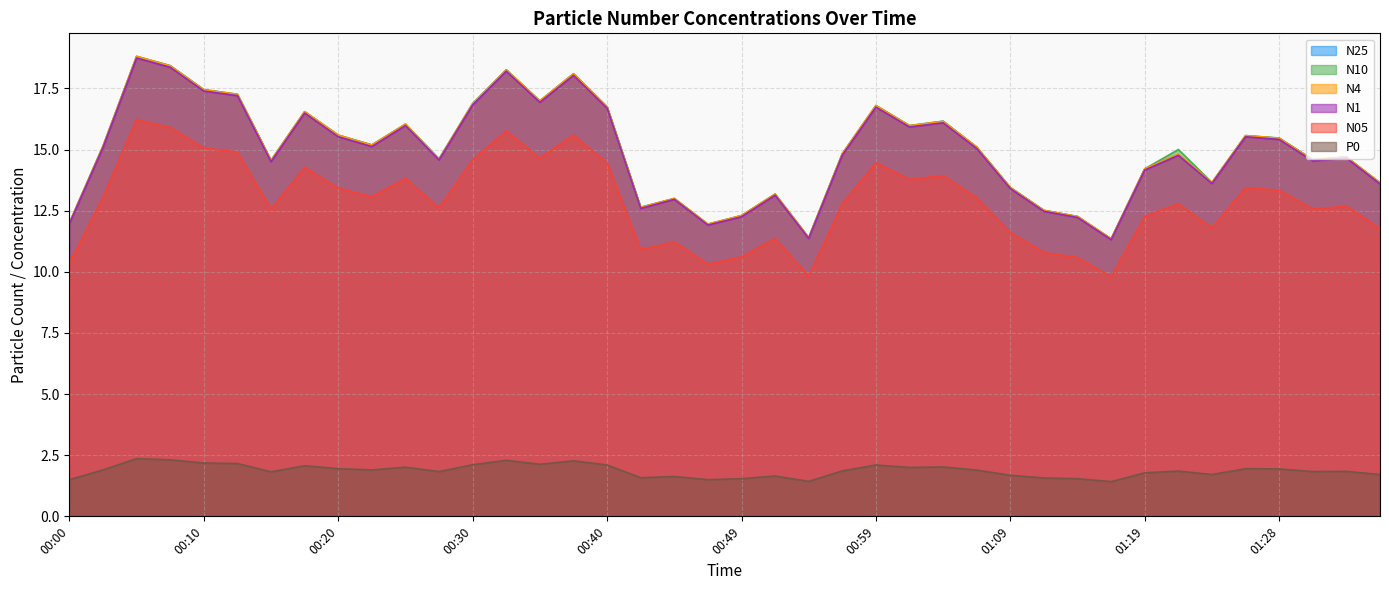

What is the sum of the P0 values at 01:14 and 00:08?

3.9